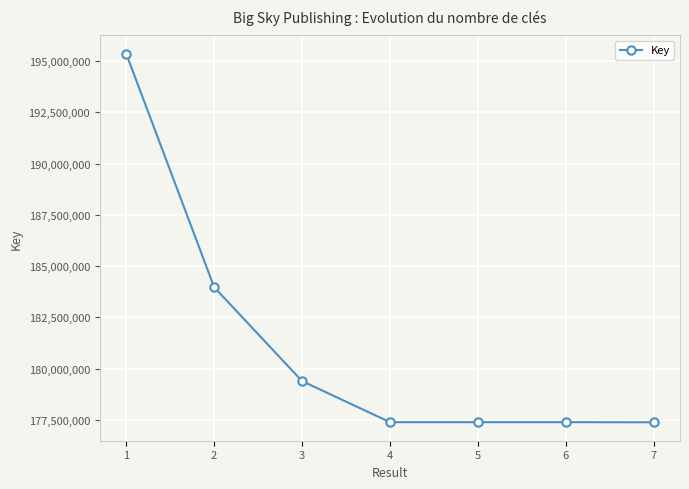

True or false: the data shows 269706402 at 4.

False